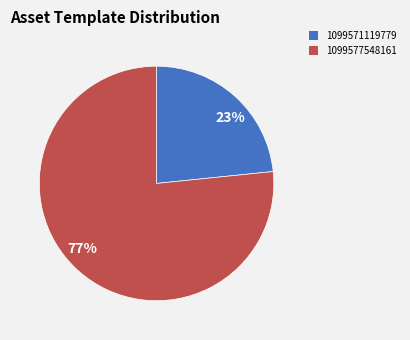

Rank the categories by value from lowest to highest.

1099571119779, 1099577548161